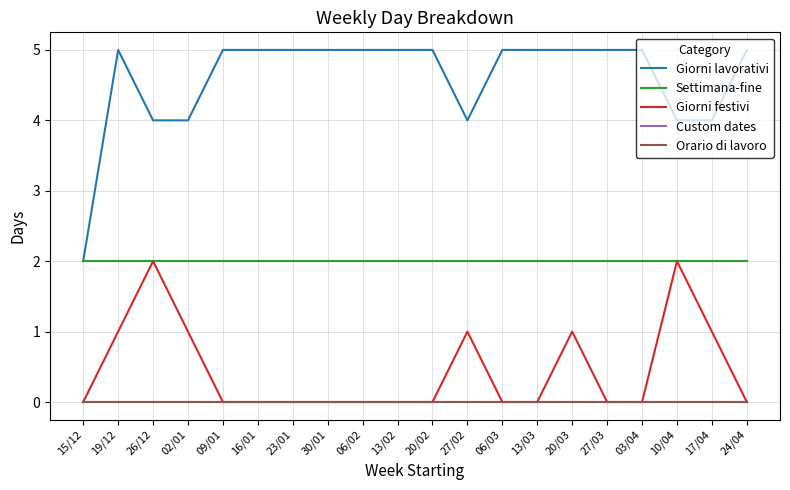

True or false: Giorni festivi and Giorni lavorativi intersect in this chart.

False